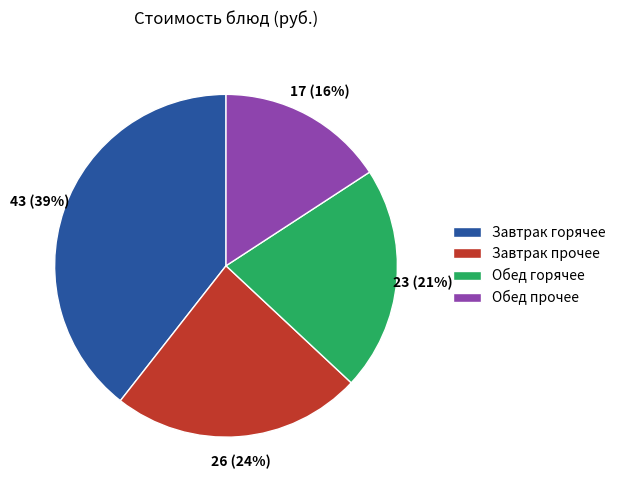

Which category has the biggest portion of the pie?

Завтрак горячее